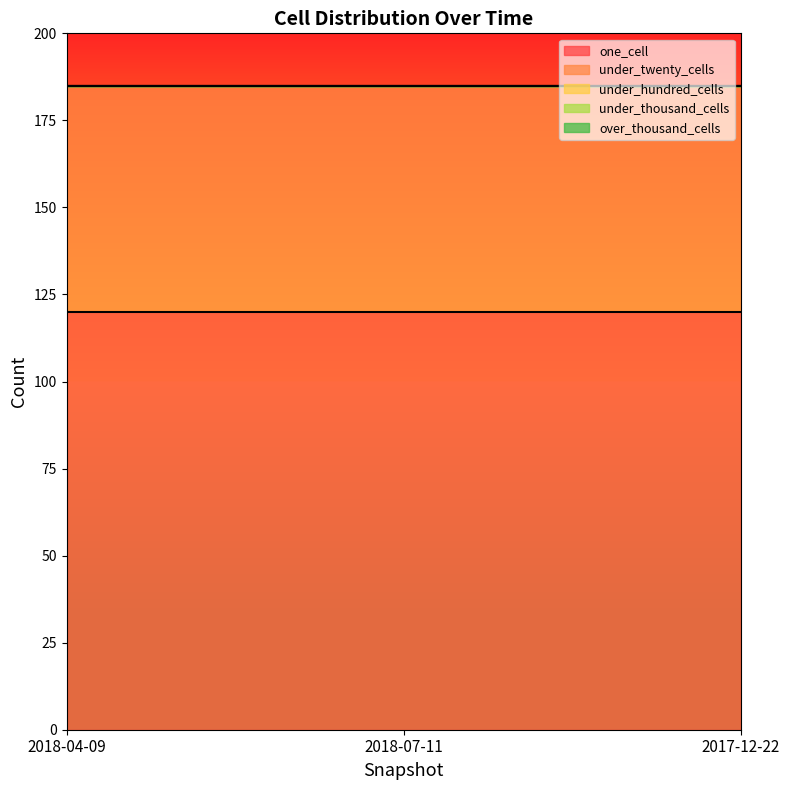

Does the chart have visible grid lines?

No